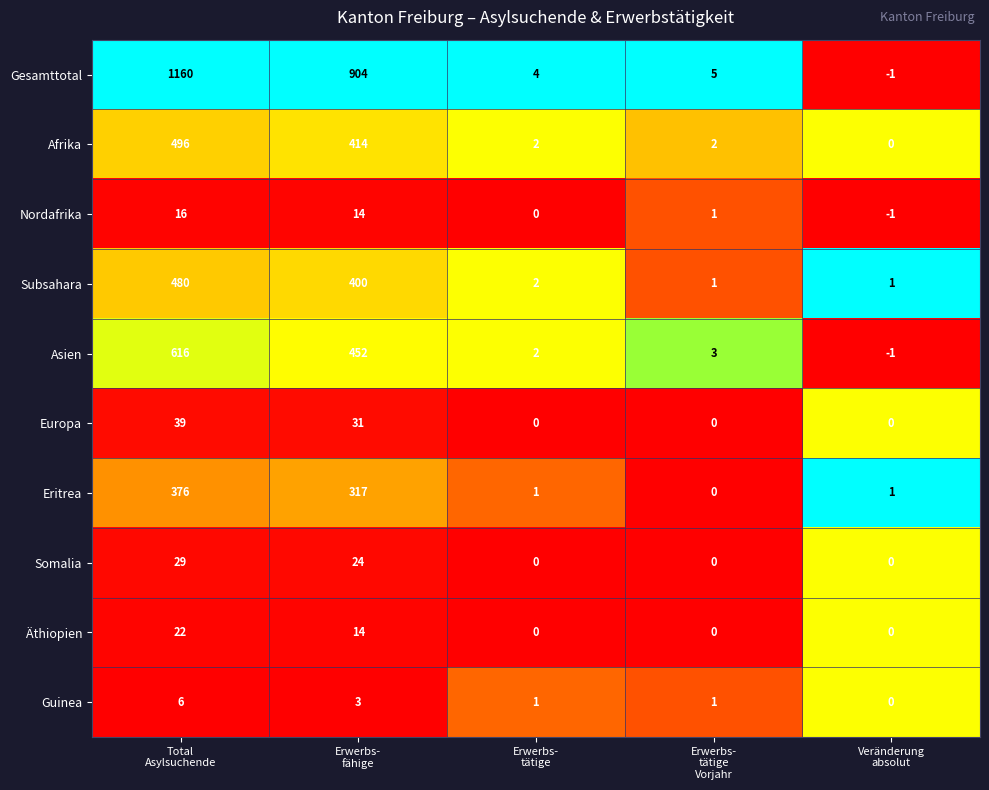

Which series has the widest spread of values?

Gesamttotal